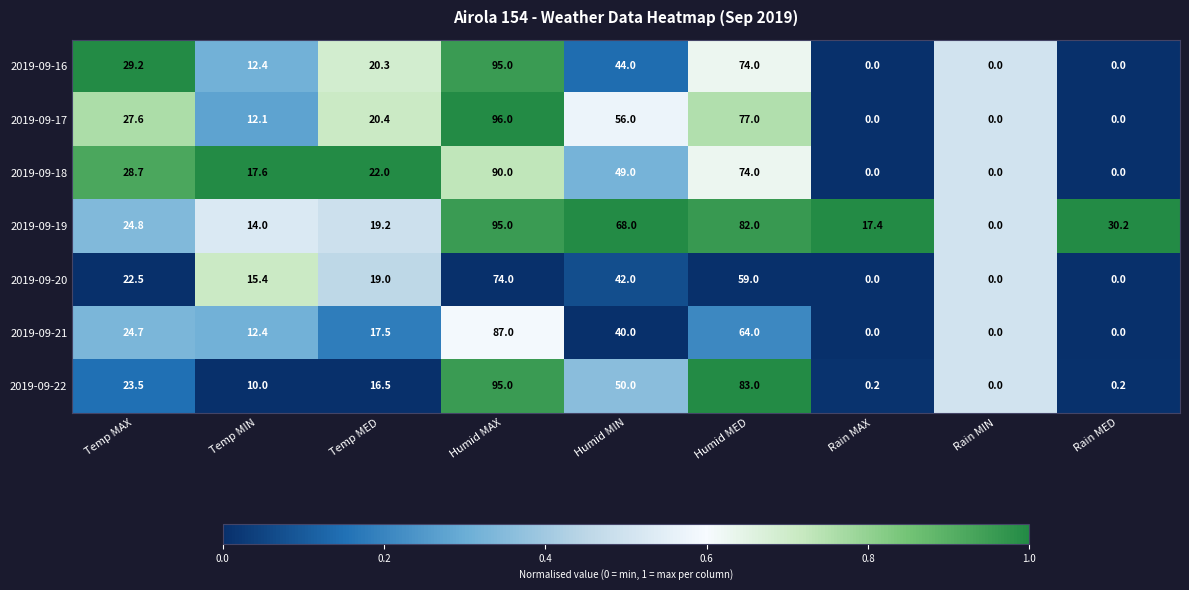

The value of 2019-09-20 at Rain MAX is 0.0. True or false?

True